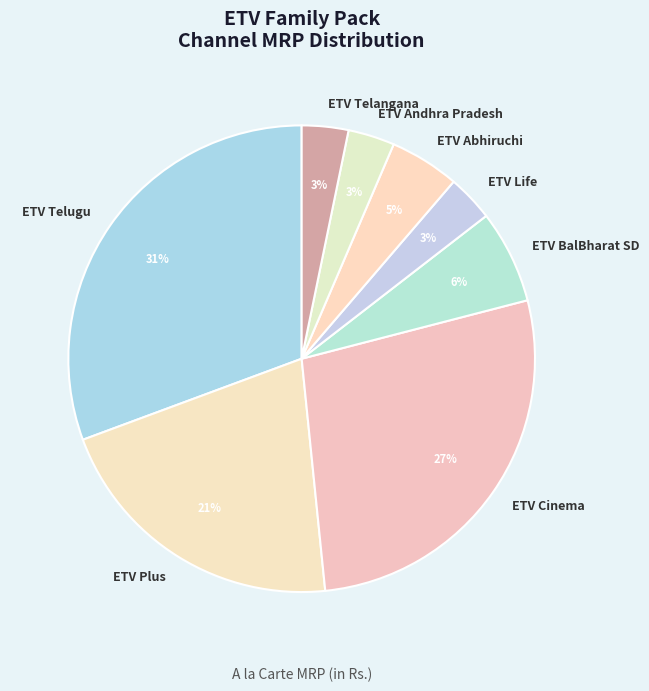

To the nearest percent, what is the average slice percentage?

12%